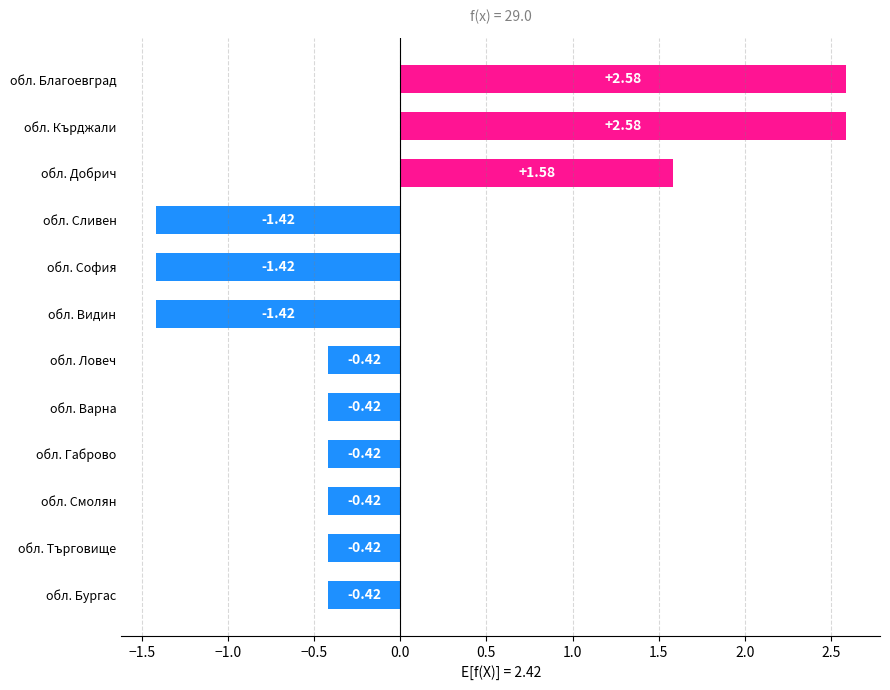

What is the difference between the maximum and minimum values?

4.0